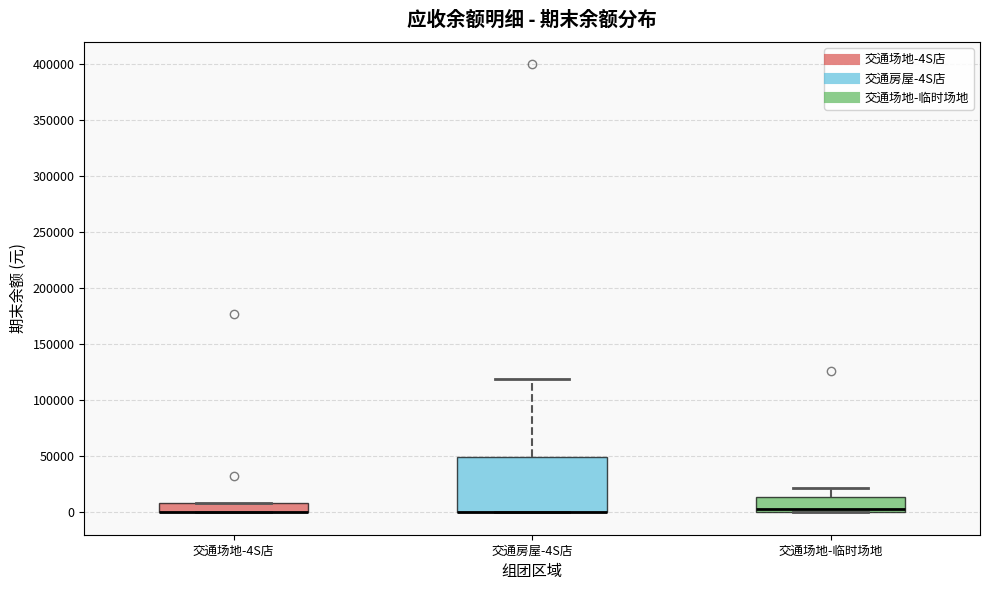

Reading left to right, transcribe this box plot: for each box, give where its median line is, the range the box spans, and where its two whiskers end, as read against the y-axis. The values are not printed on the chart, so give them approximately, as read against the axis.

交通场地-4S店: median 0 (drawn on the box's lower edge), box 0 to 10000, whiskers 0 to 10000
交通房屋-4S店: median 0 (drawn on the box's lower edge), box 0 to 50000, whiskers 0 to 120000
交通场地-临时场地: median 5000, box 0 to 15000, whiskers 0 to 20000